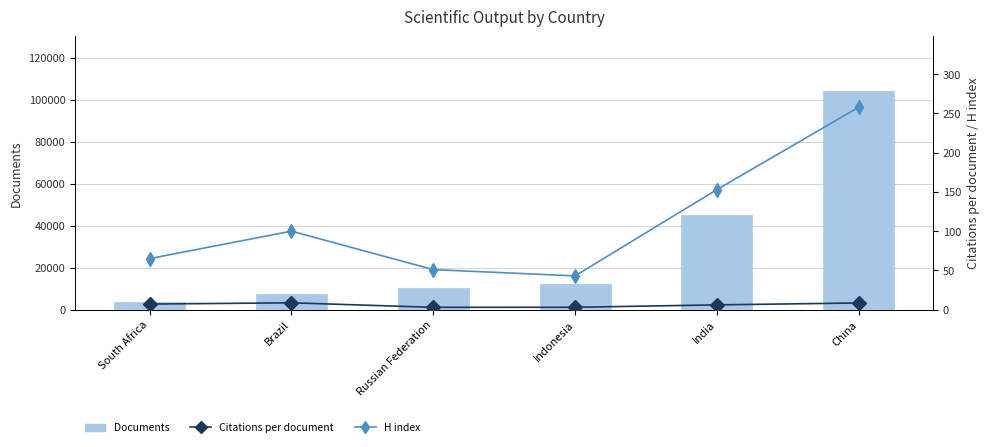

Which series changed the most between South Africa and Brazil?

Documents